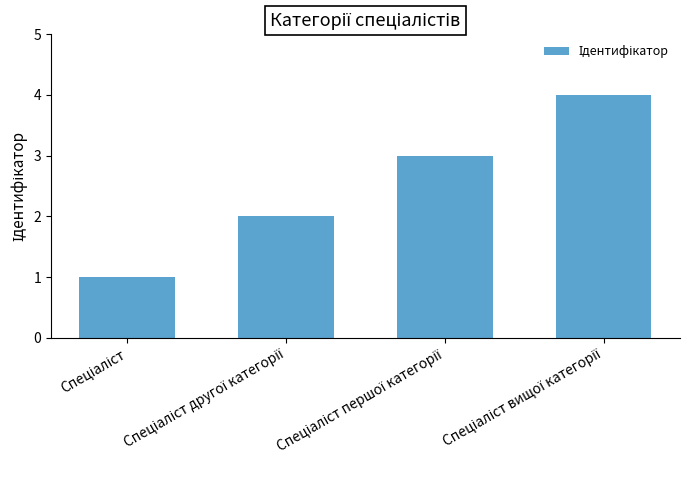

Count the values in the range 2 to 4.

3